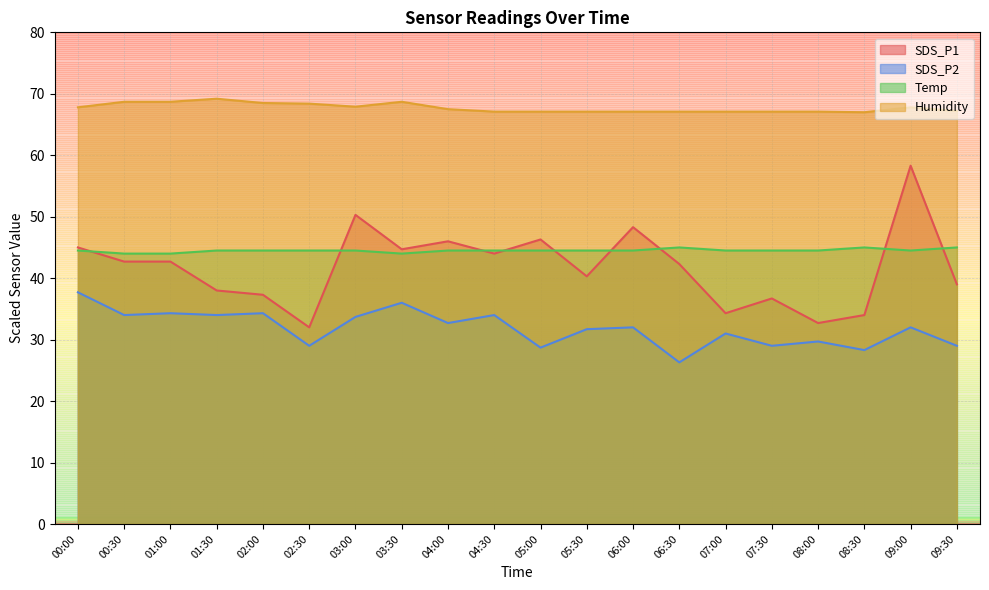

At which category is the sum across all series the highest?

09:00